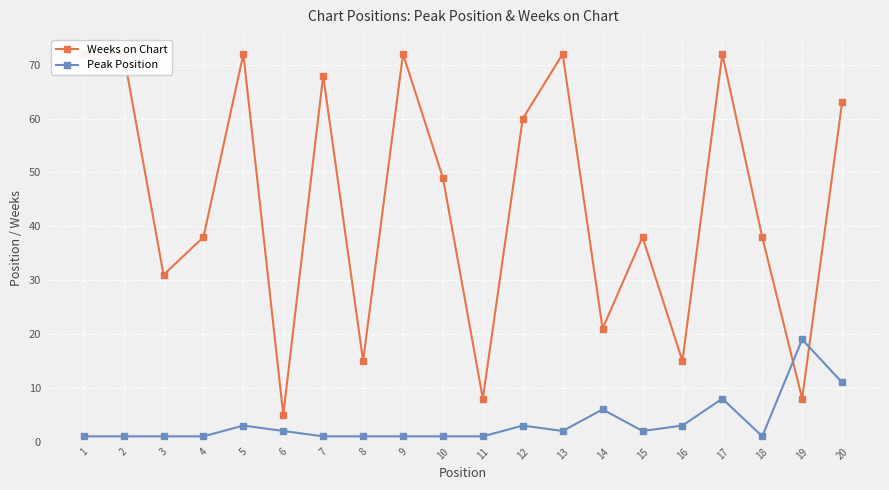

True or false: Weeks on Chart has a value of 49 at 10.

True